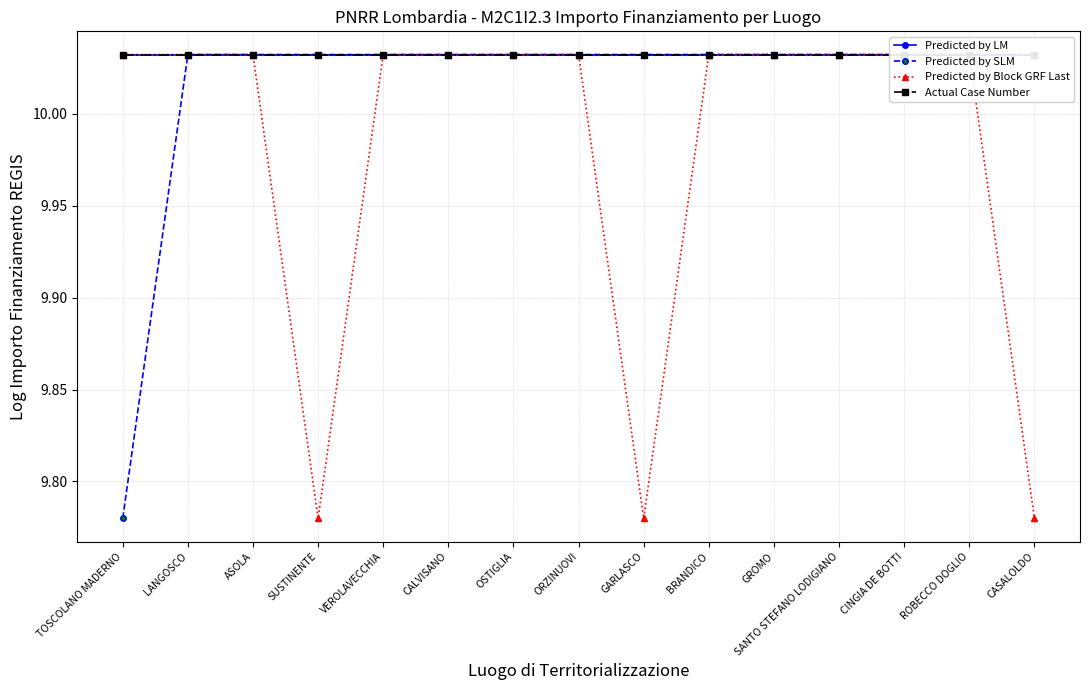

How many categories are shown in the chart?

15